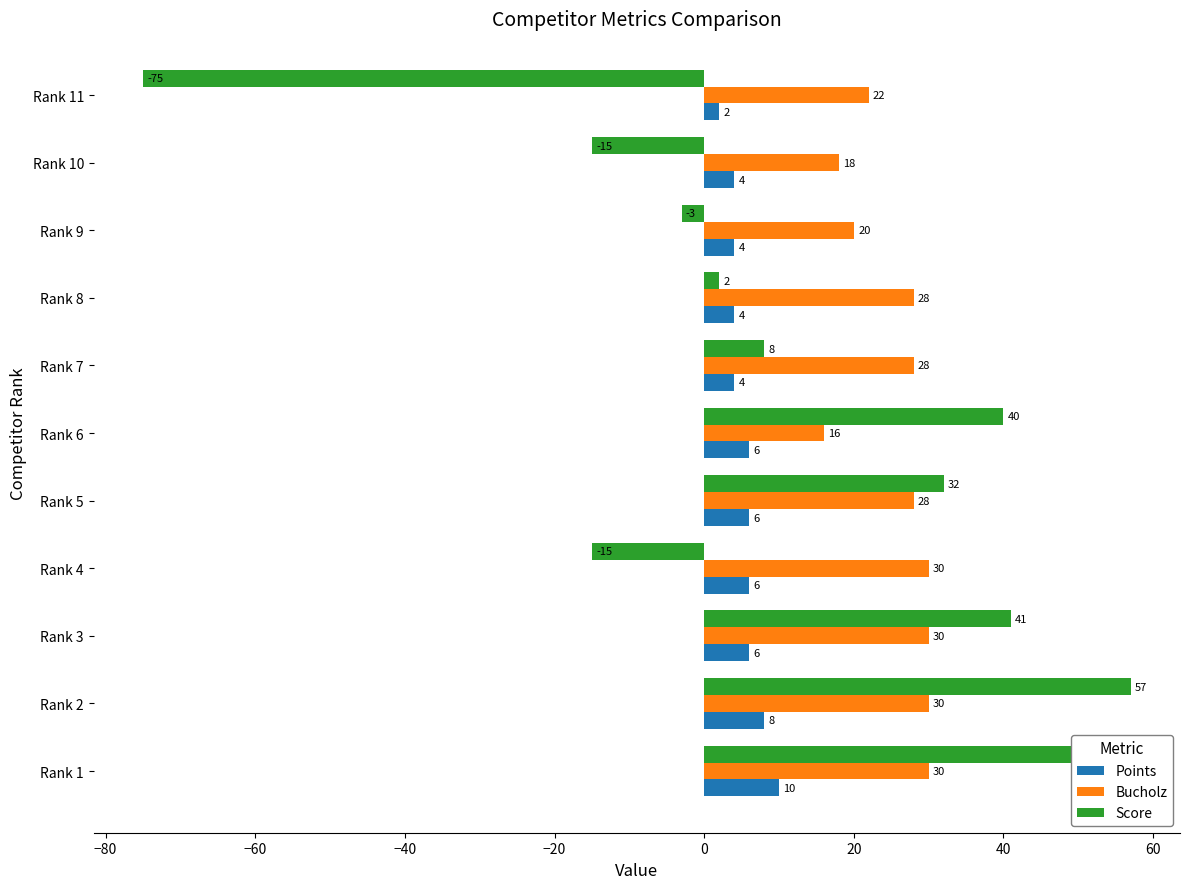

Which series has the largest range (max minus min)?

Score